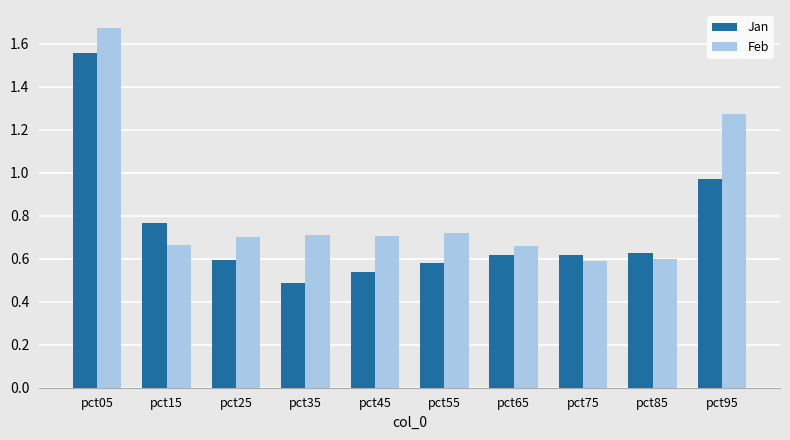

Which series has the largest range (max minus min)?

Feb